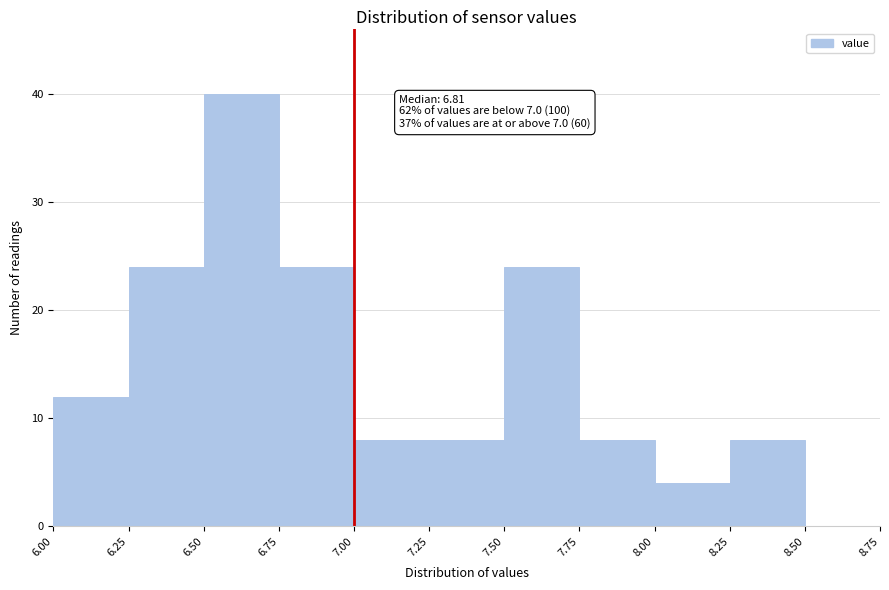

Which range on the x-axis has the tallest bar?

6.50 to 6.75